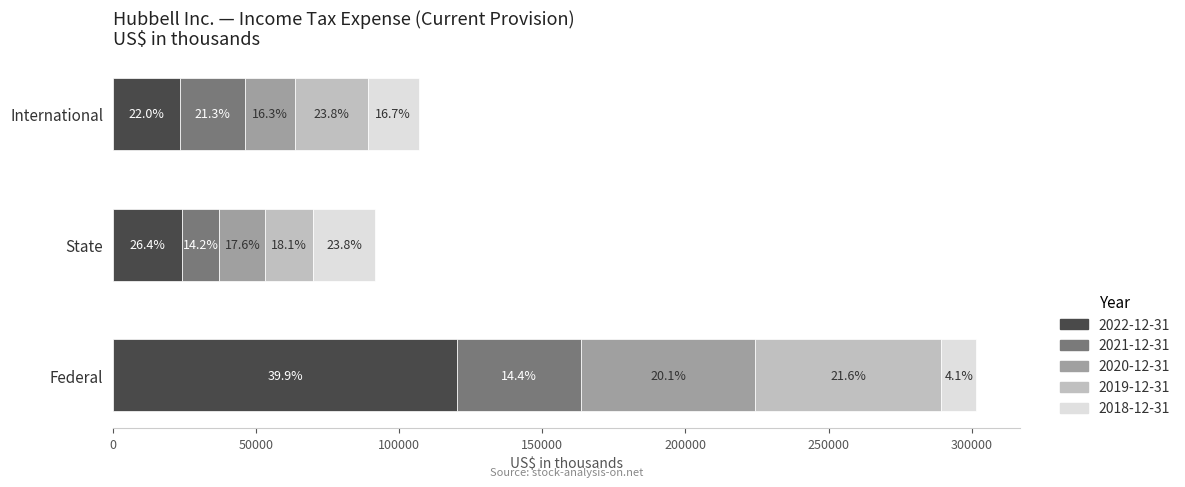

True or false: 2019-12-31 has a value of 25400 at International.

True